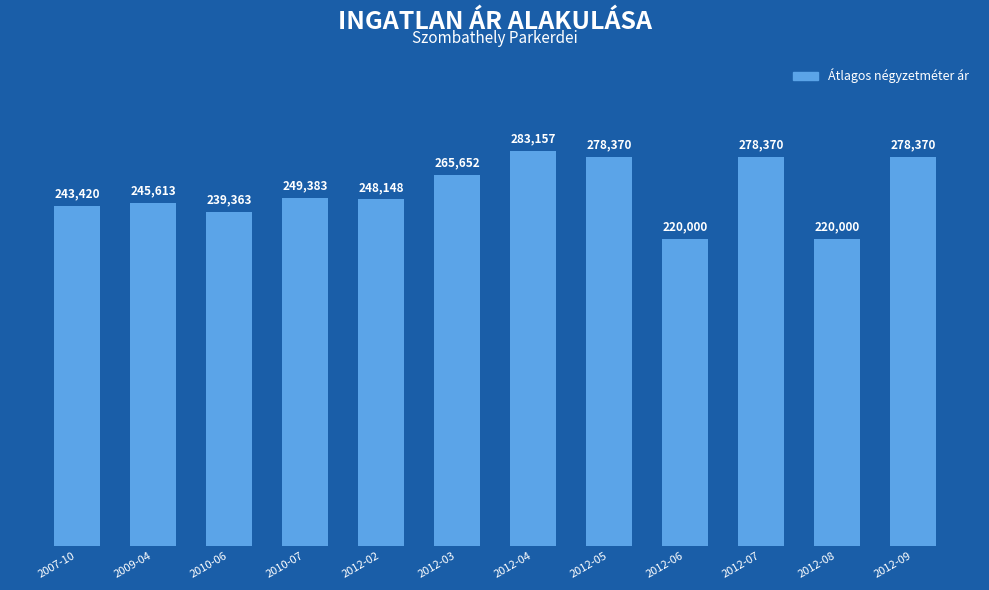

What is the smallest value displayed?

220000